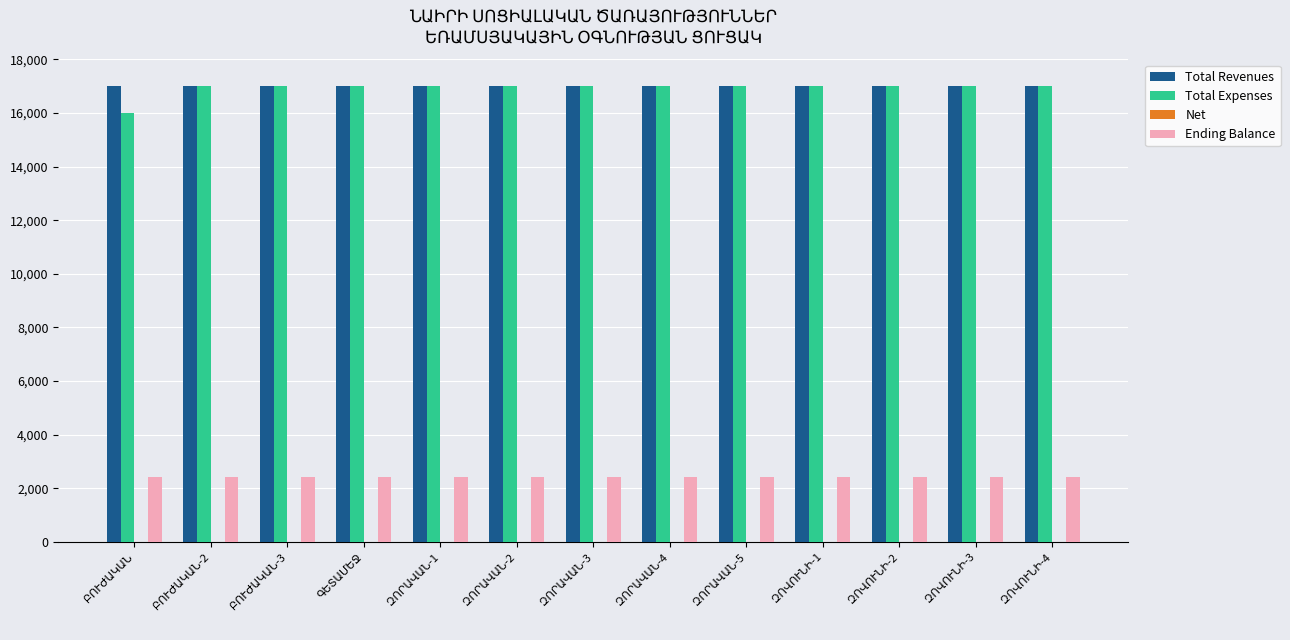

What is the maximum value shown in the chart?

17000